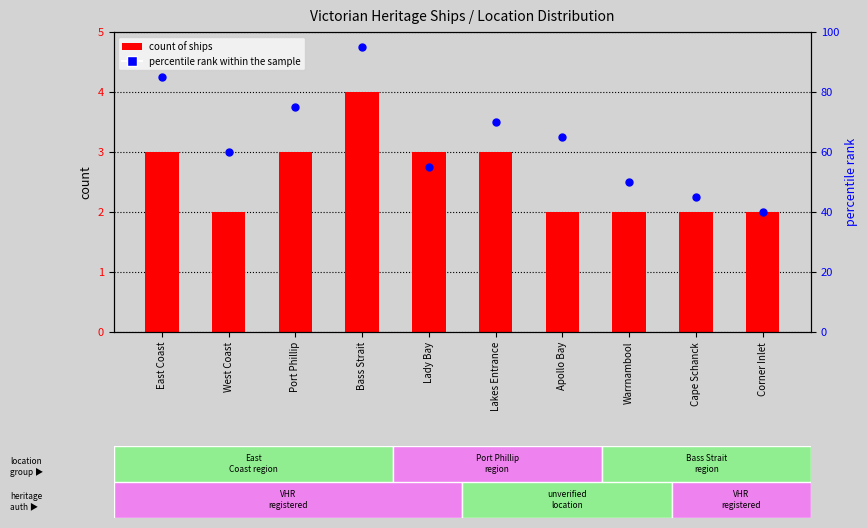

What are all the series names shown in the legend?

count of ships, percentile rank within the sample